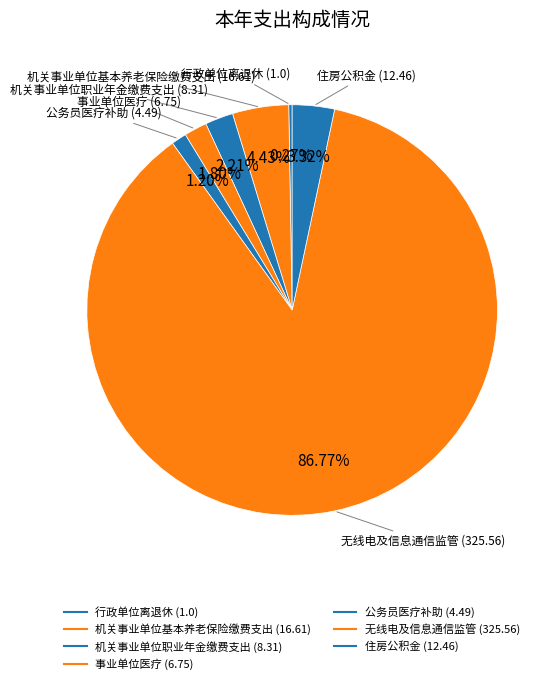

To the nearest percent, what is the average slice percentage?

14%